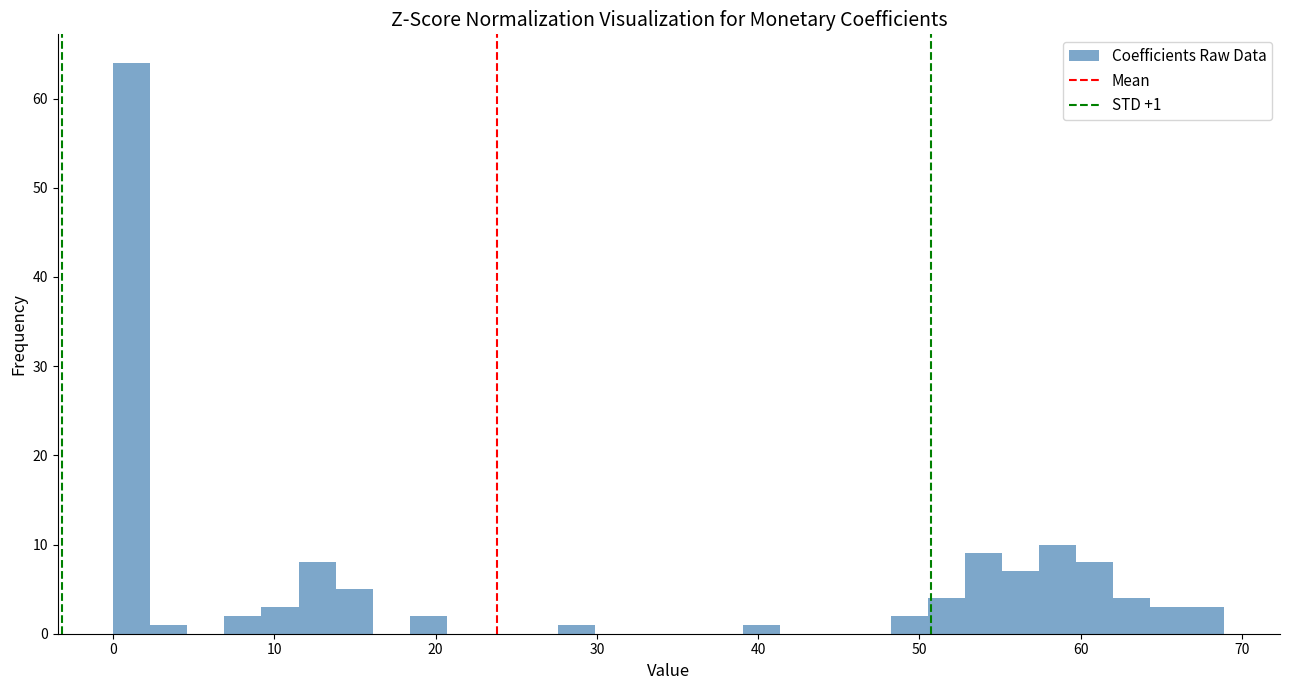

Around what value on the x-axis is the tallest bar? Give the approximate position of its centre, as read against the axis.

1